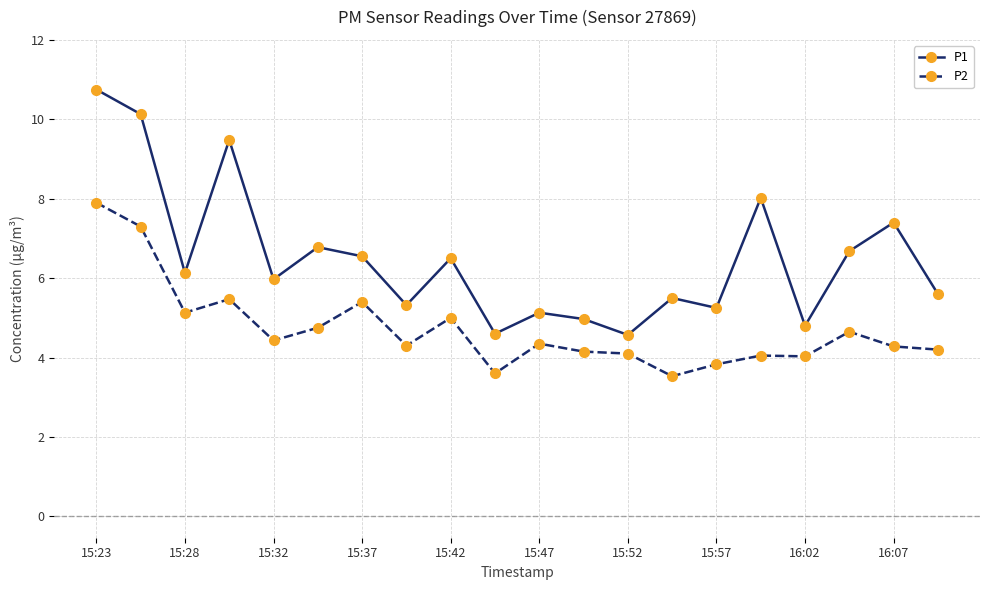

Does the chart display data point markers on the line(s)?

Yes